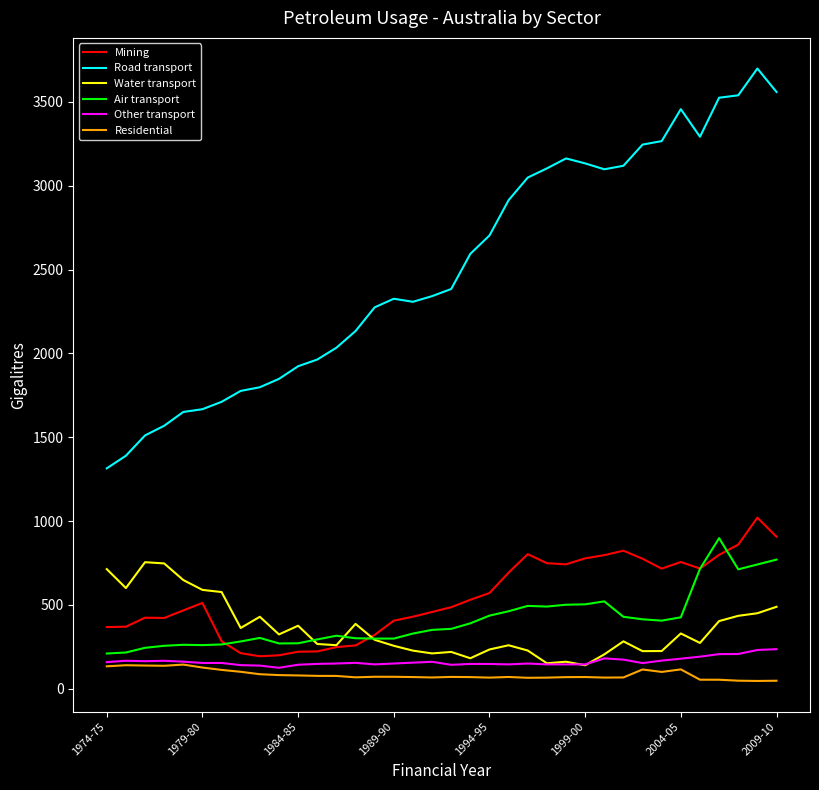

True or false: Water transport and Road transport intersect in this chart.

False